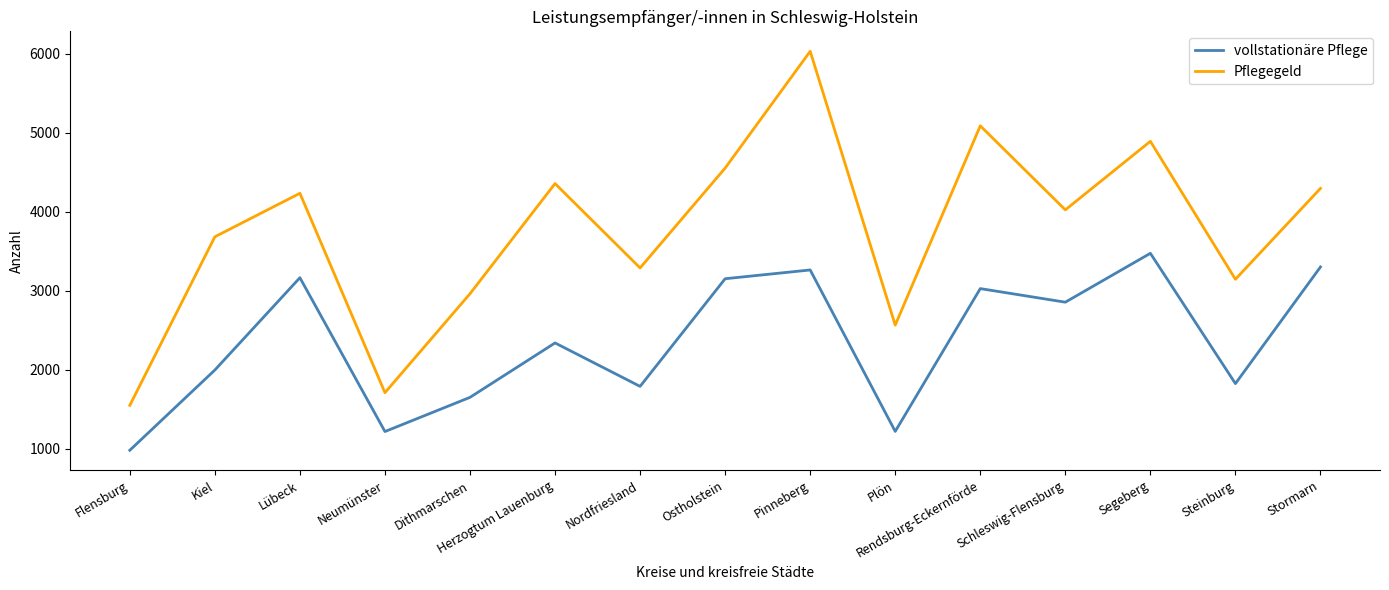

Is the value of Pflegegeld at Lübeck greater than the value of vollstationäre Pflege at Kiel?

Yes